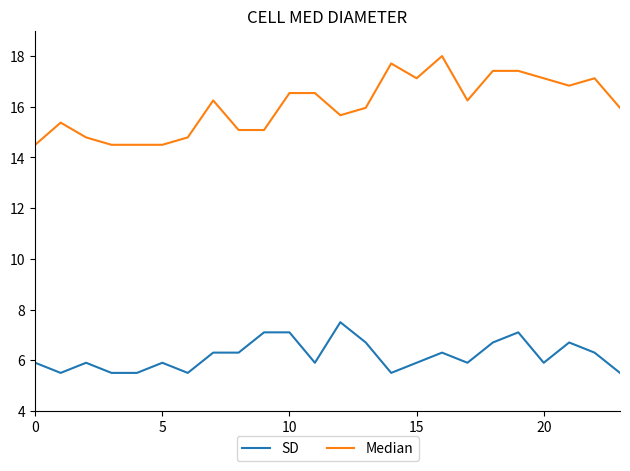

What is the difference between the maximum and minimum values in the SD series?

2.0